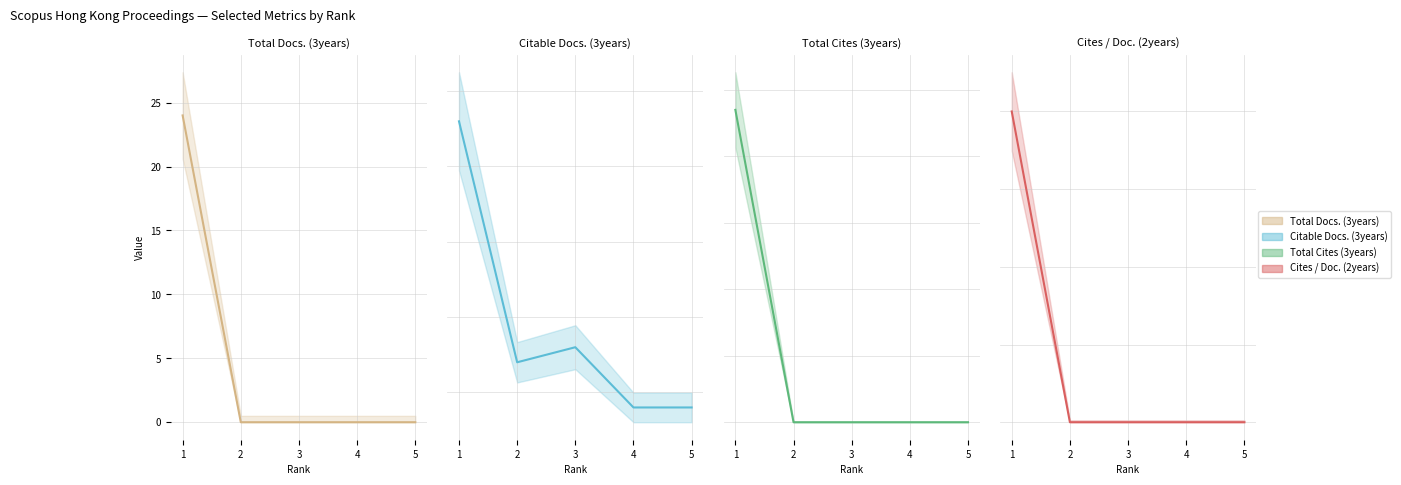

The value of Cites / Doc. (2years) at 3 is 0. True or false?

True